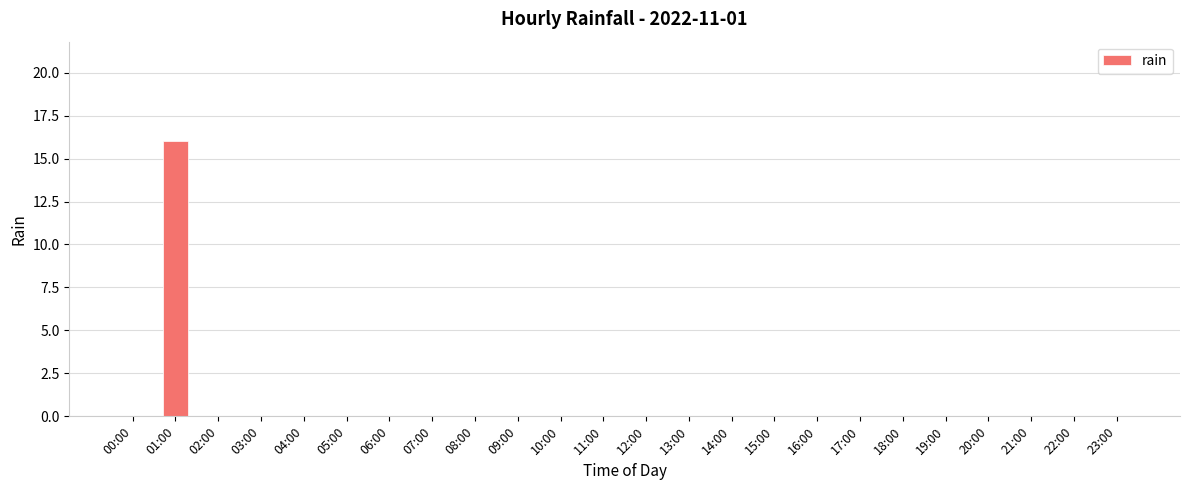

How many series are shown in this chart?

1